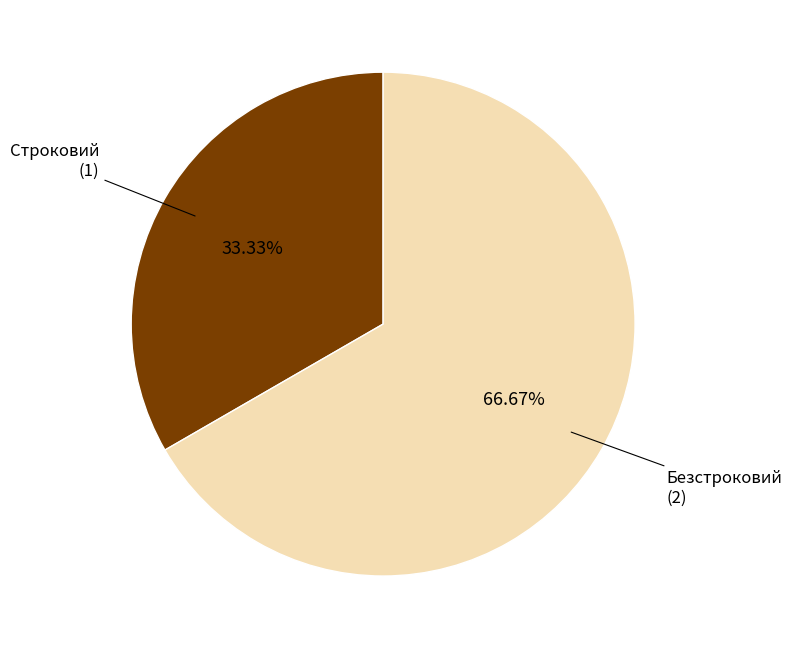

How many segments does this pie chart have?

2